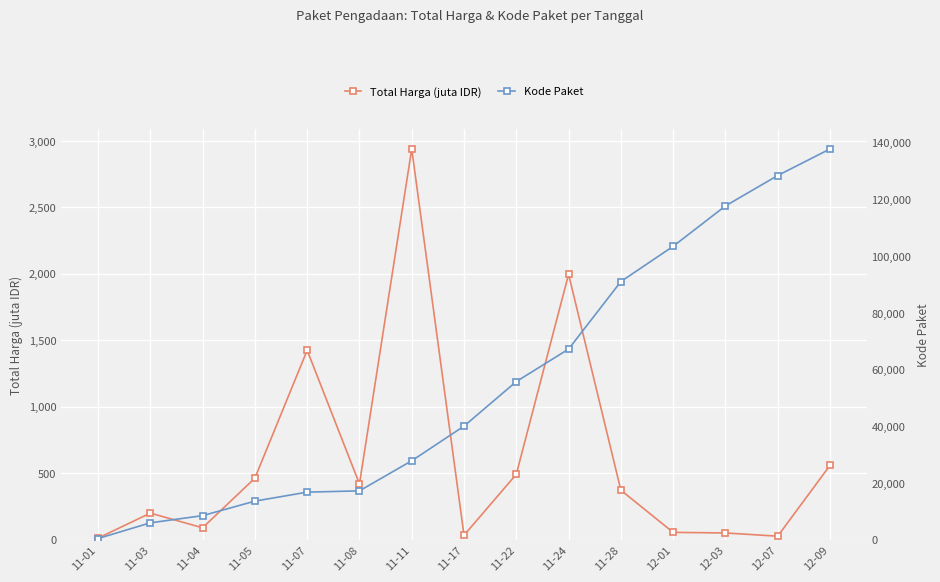

Which category has the highest value in the Kode Paket series?

12-09